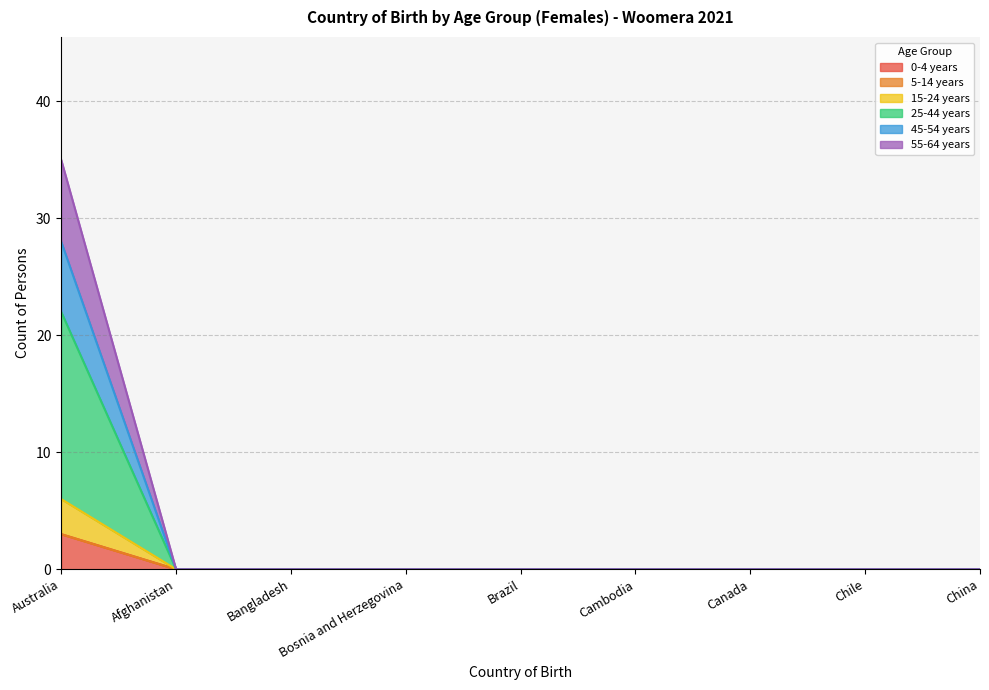

Which series has the largest total across all categories?

25-44 years